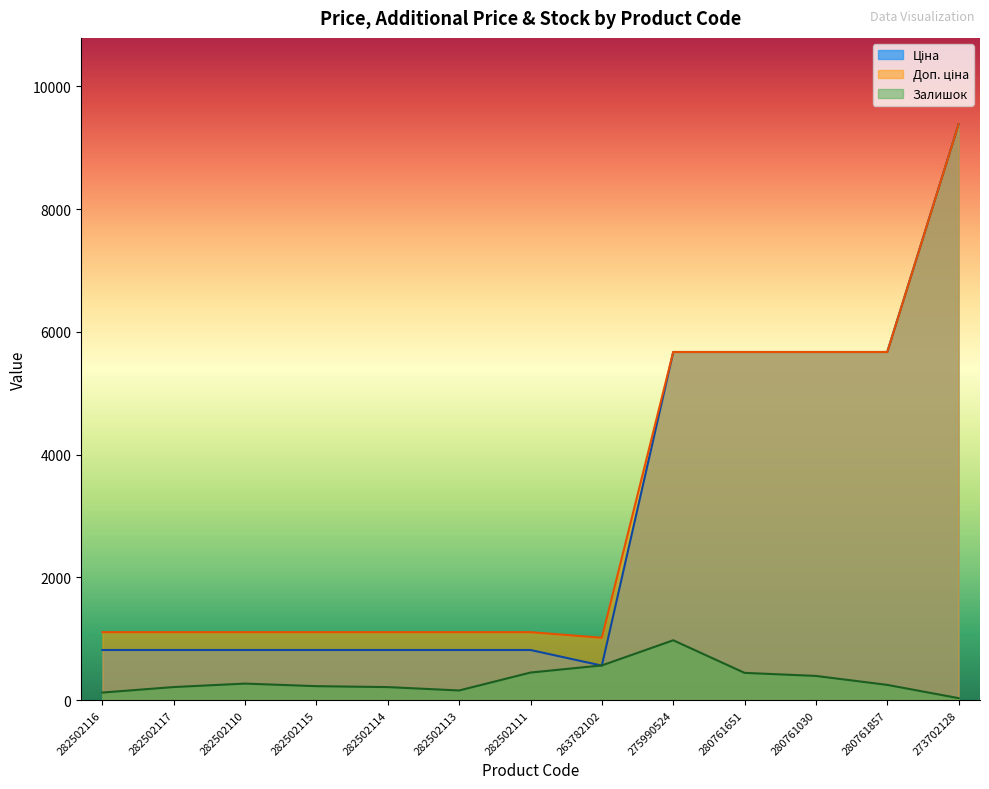

What is the spread (max minus min) of values at 282502116?

984.2